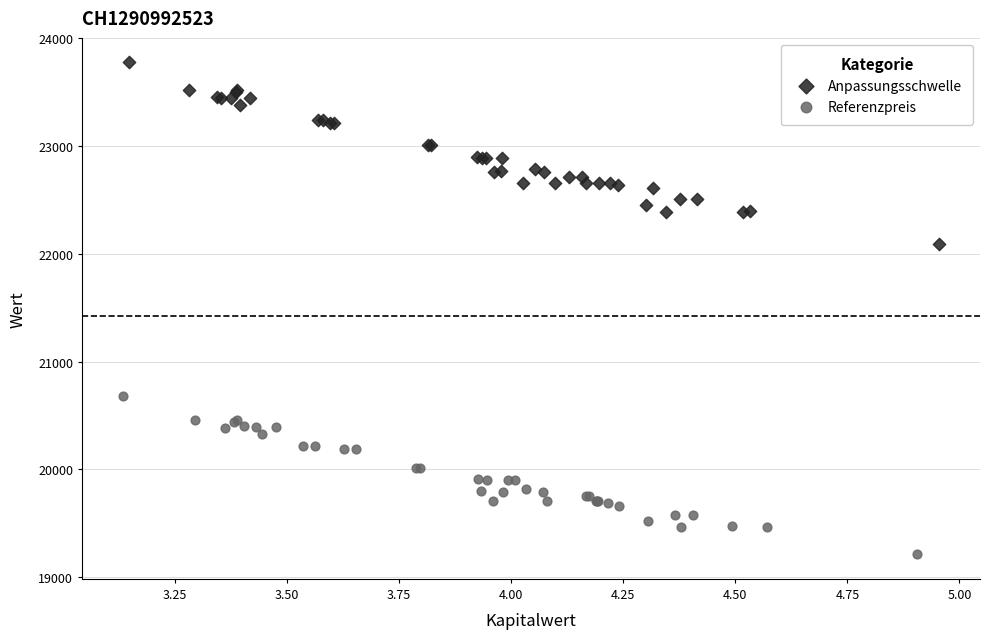

Which series reaches the minimum Y coordinate?

Referenzpreis